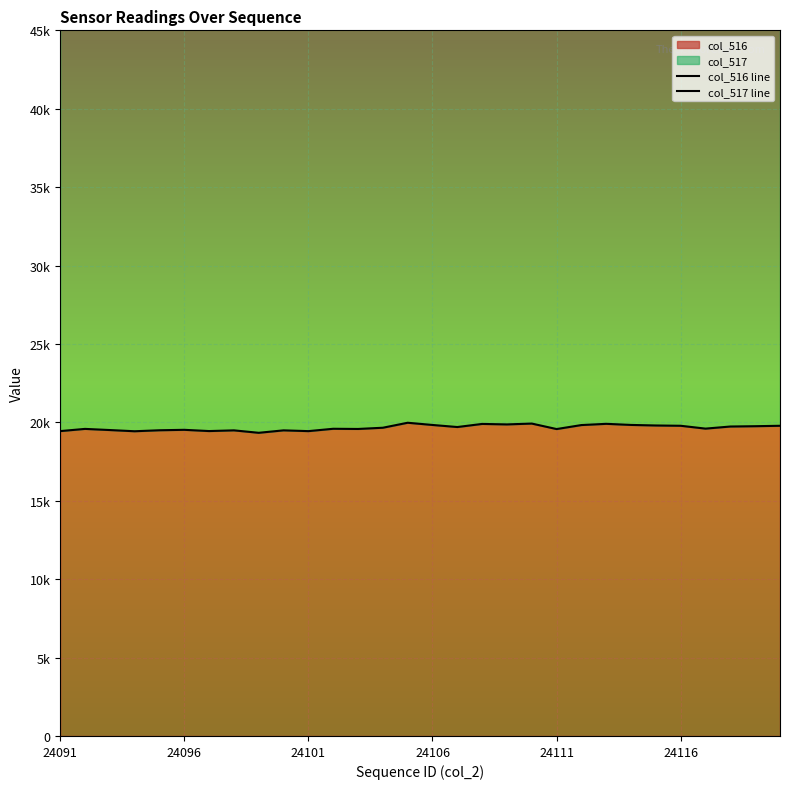

In col_516 line, how many points are higher than both neighbors (excluding endpoints)?

9